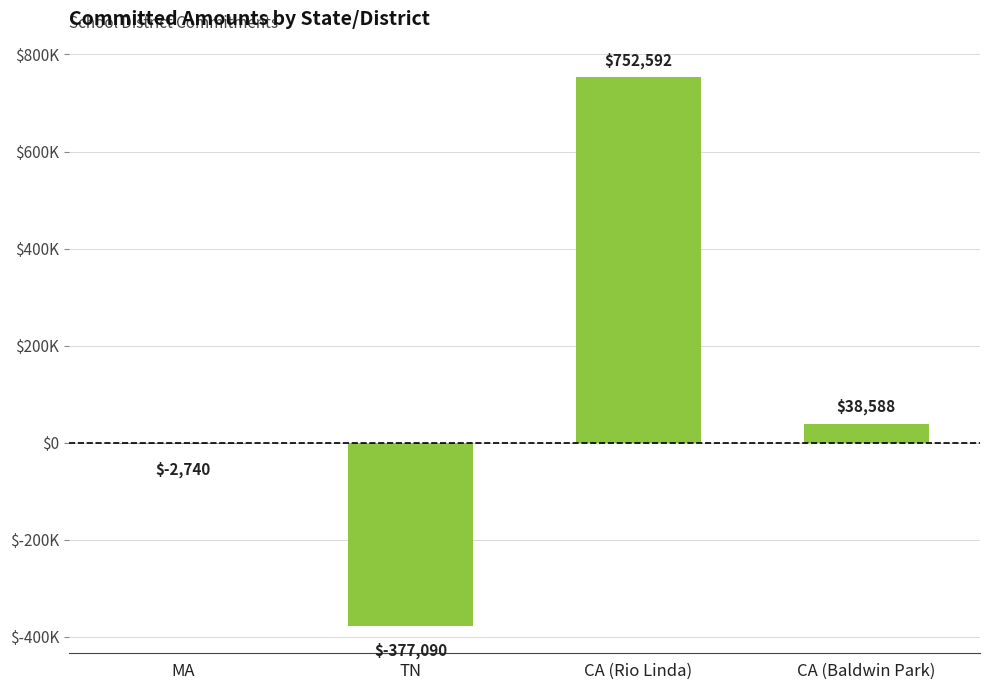

How many bars are there in total?

4